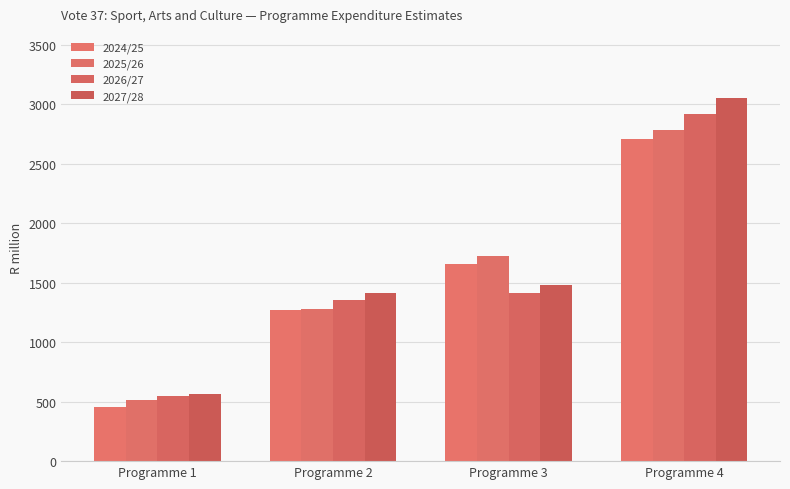

Count the number of data series in this chart.

4